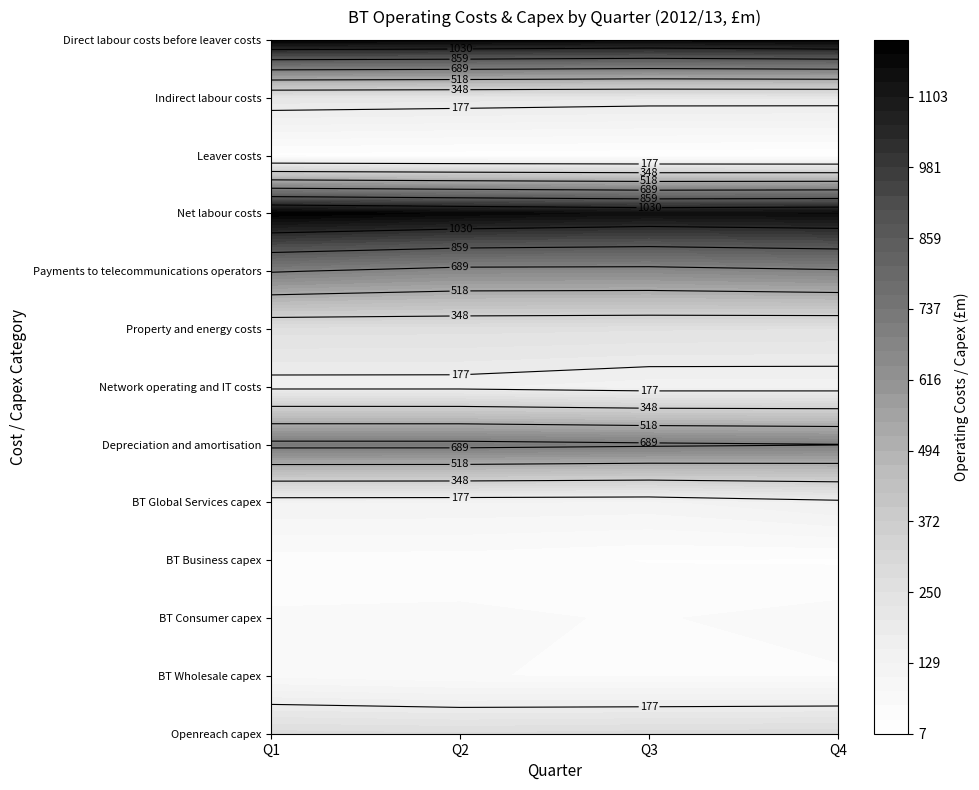

At which label does BT Business capex reach its peak?

Q1